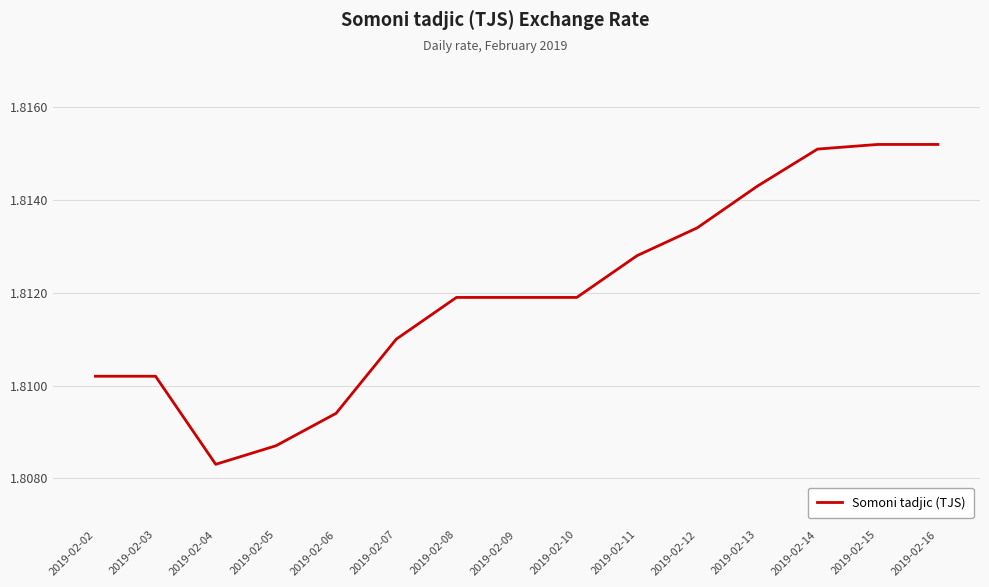

At which category does the chart reach its minimum across all series?

2019-02-04